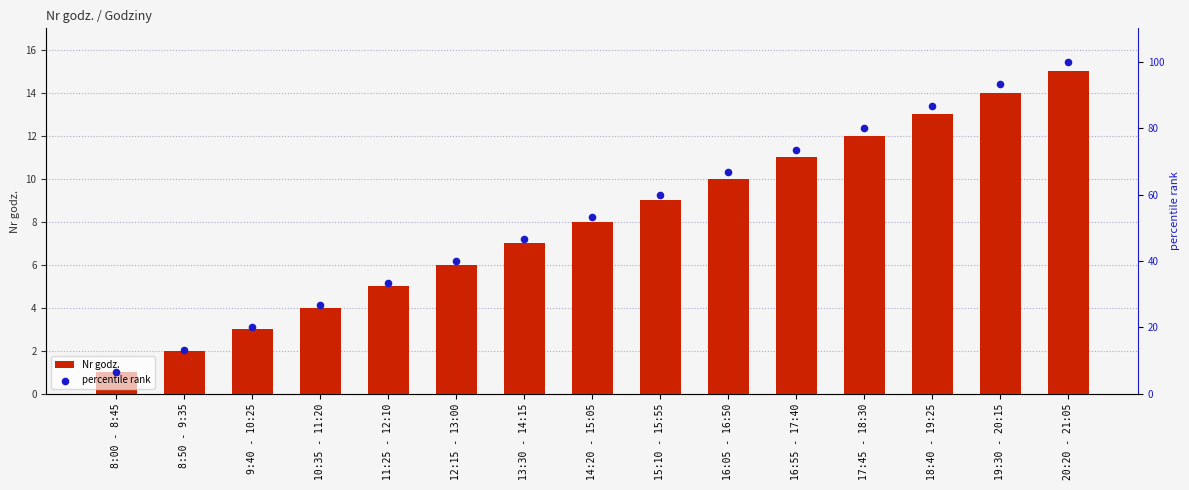

Which series reaches the minimum Y coordinate?

Nr godz.